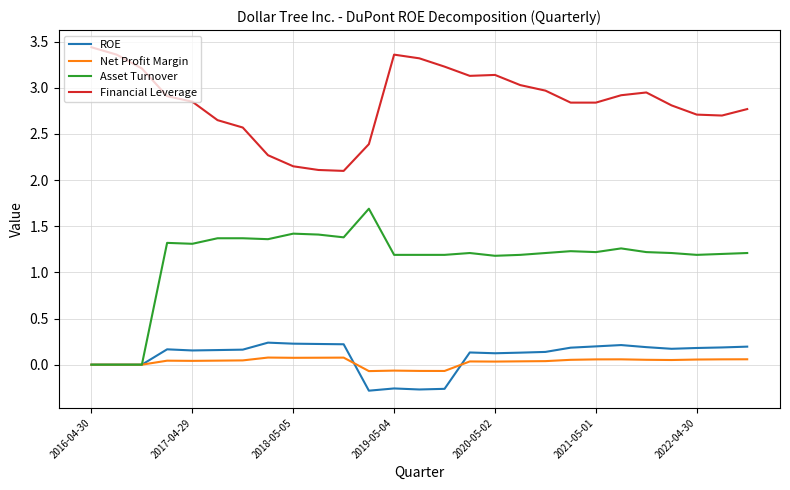

True or false: Financial Leverage and Asset Turnover intersect in this chart.

False